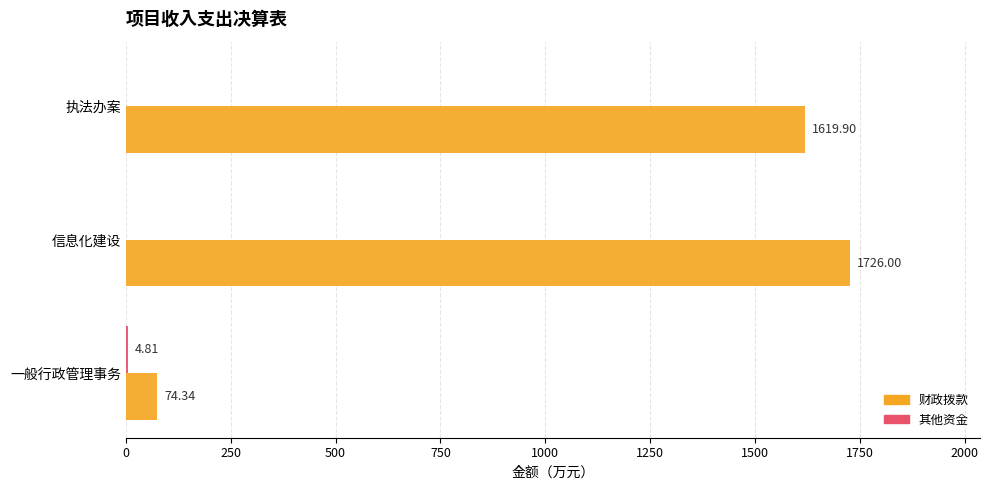

What is the sum of all 财政拨款 values?

3420.2